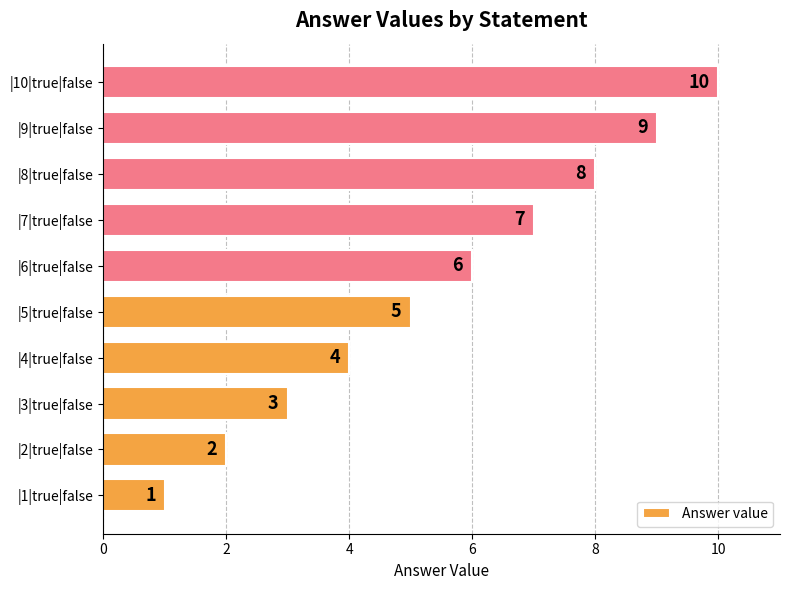

How many categories are shown in the chart?

10